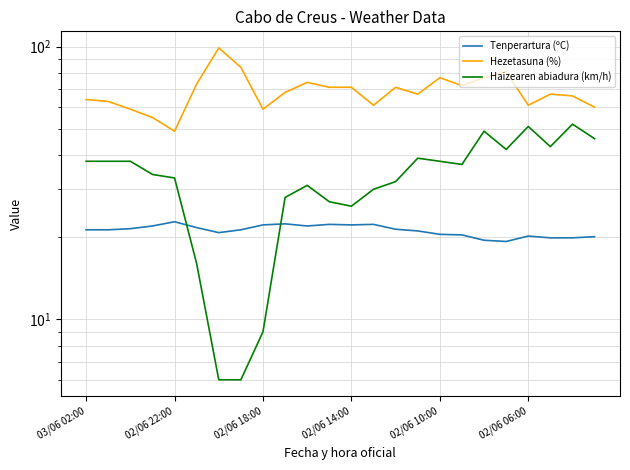

Read the Haizearen abiadura (km/h) value at 21.

43.0